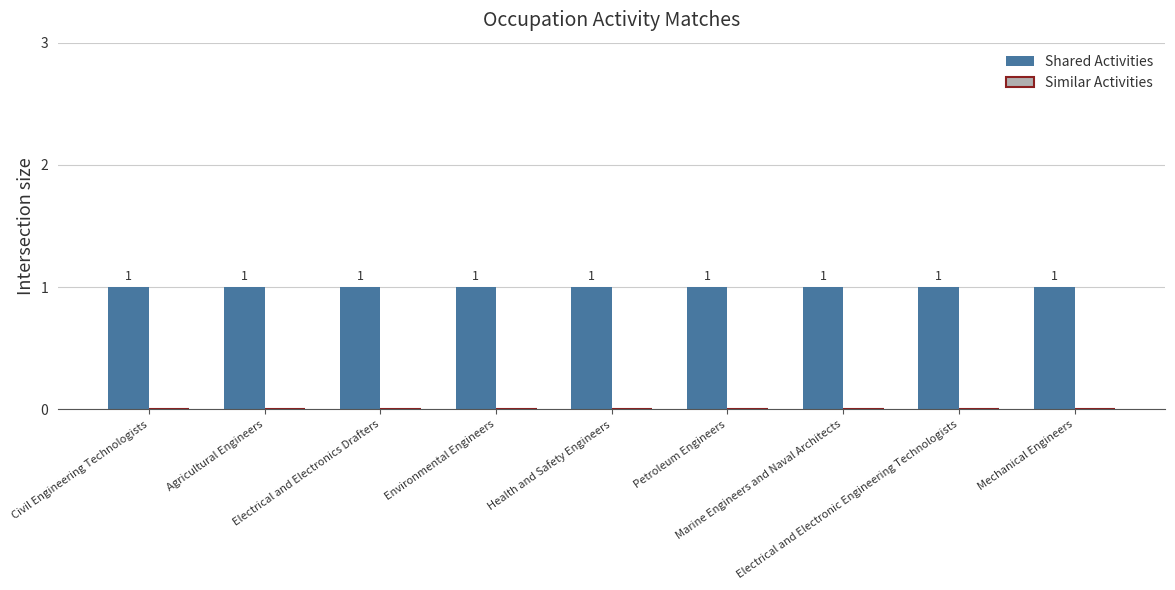

Between Civil Engineering Technologists and Agricultural Engineers, which series saw the biggest shift?

Shared Activities